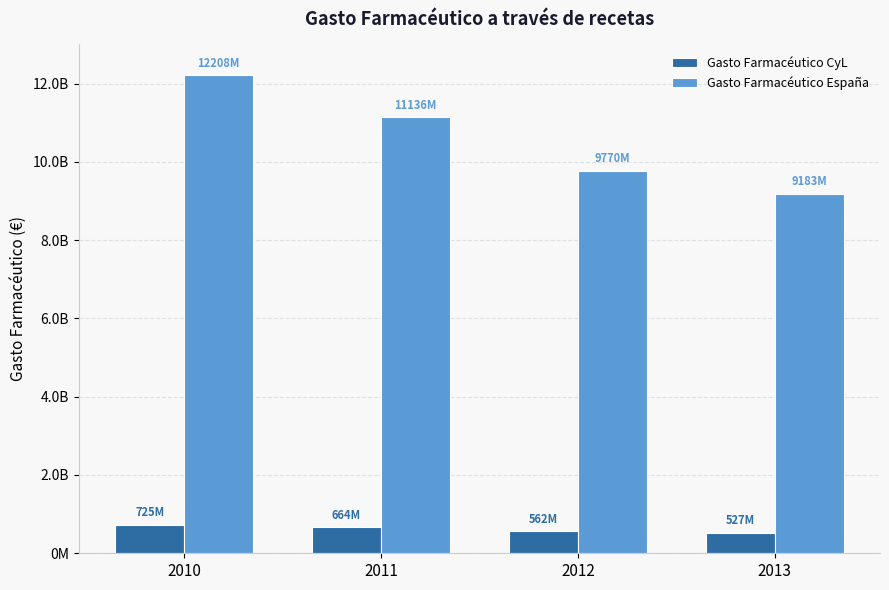

Does the chart contain any negative values?

No